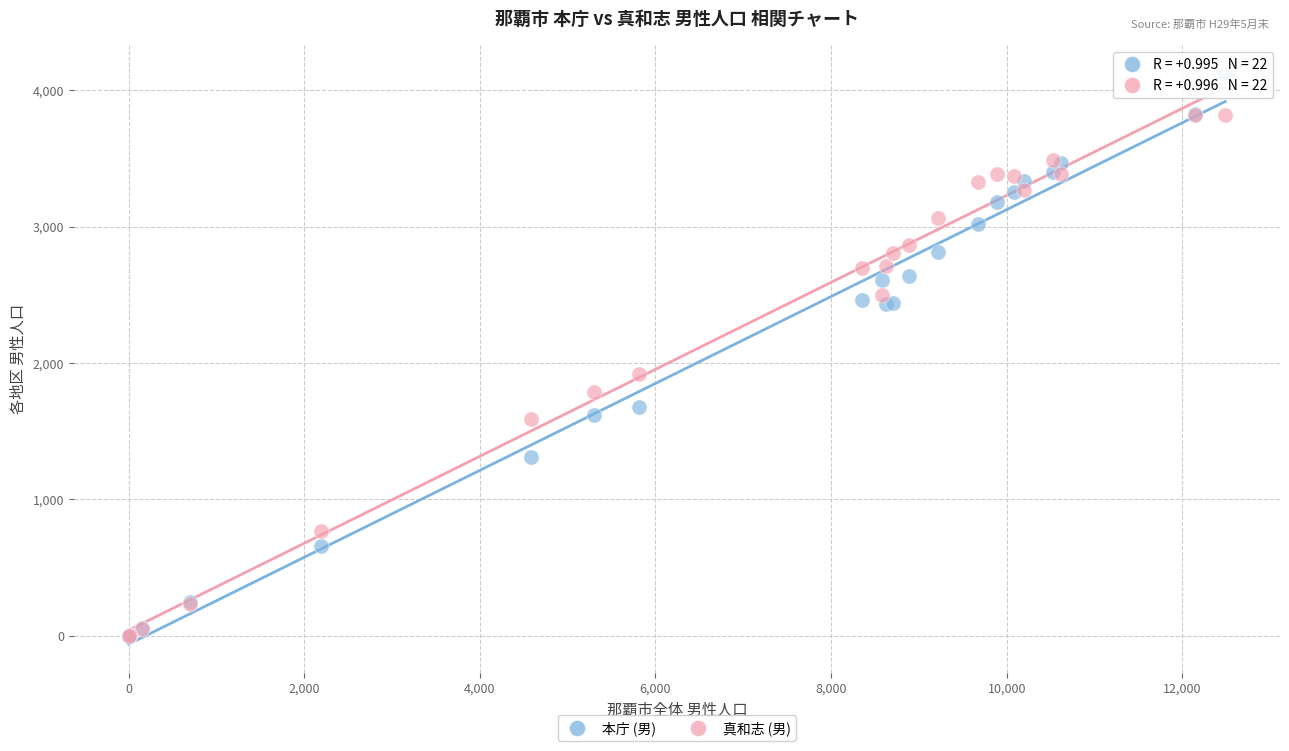

What are all the series names shown in the legend?

本庁 (男), 真和志 (男)